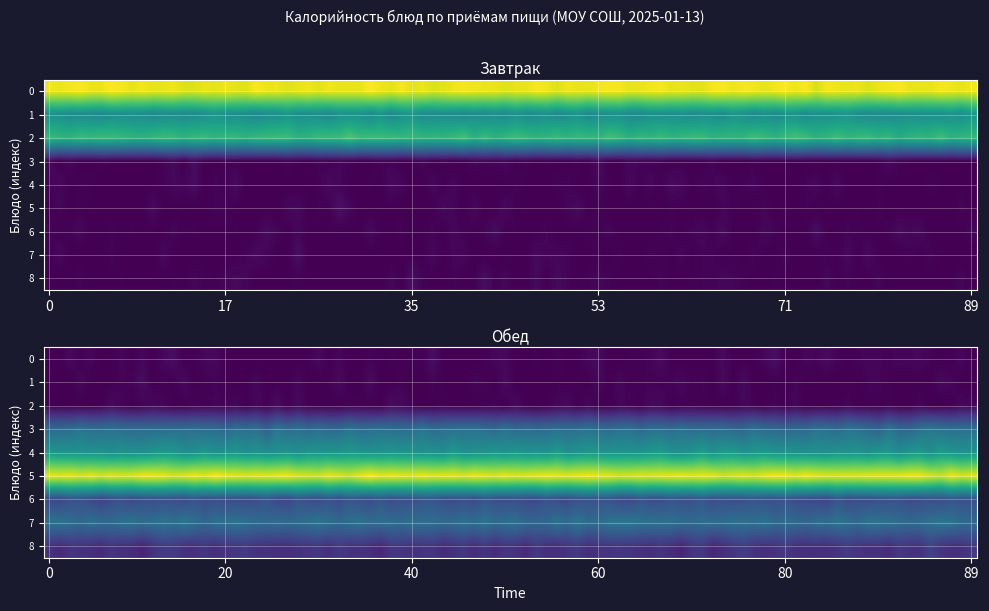

What is the maximum value for Обед?

243.6